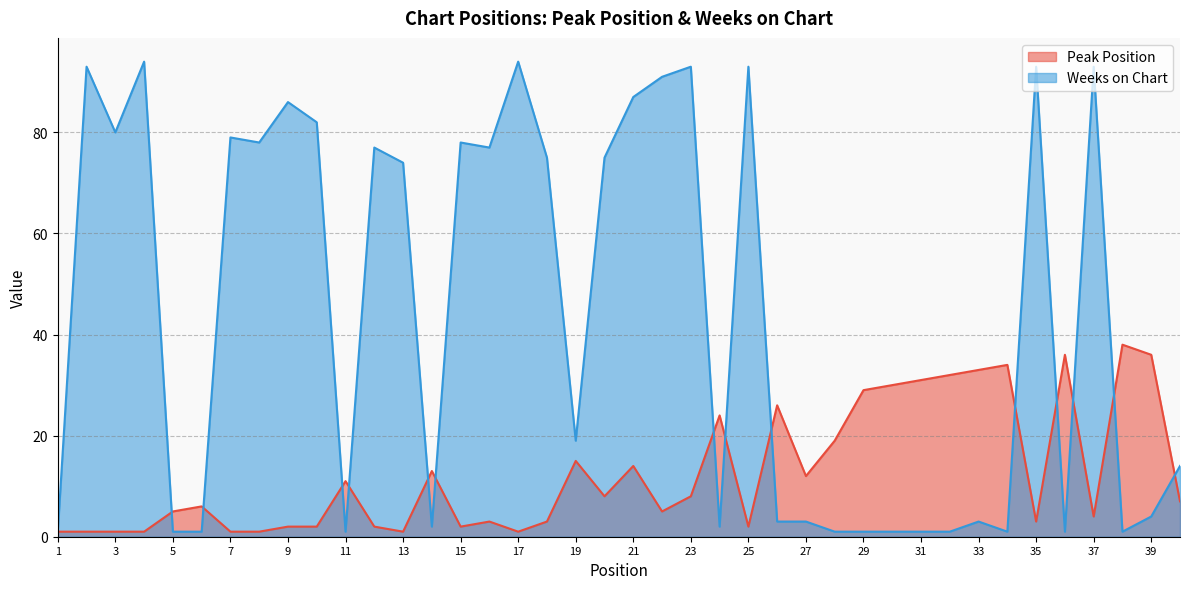

Rank the series at 19 from highest to lowest value.

Weeks on Chart, Peak Position